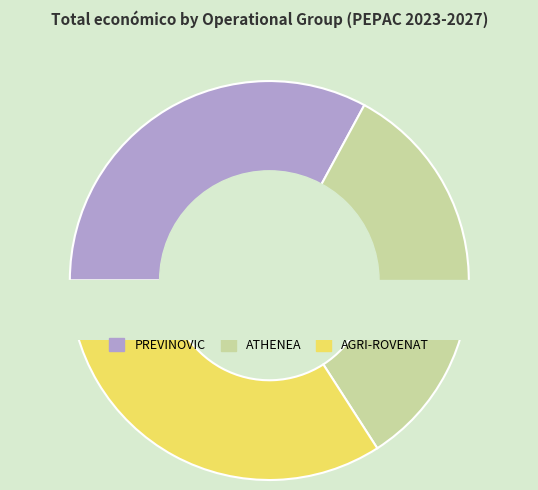

To the nearest percent, what percentage of the pie is AGRI-ROVENAT?

34%